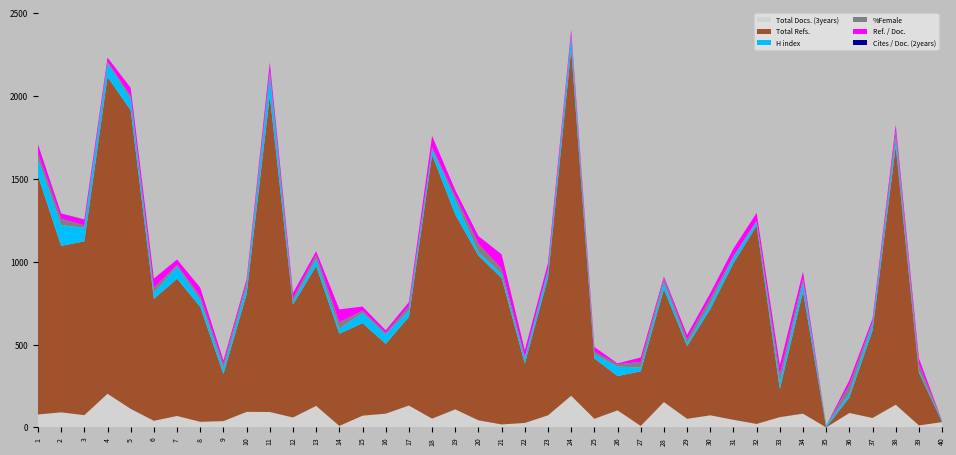

Reading left to right, transcribe all the data shown in this chart.

H index: 1=102	2=125	3=82	4=82	5=70	6=37	7=73	8=41	9=35	10=46	11=121	12=21	13=42	14=30	15=62	16=56	17=39	18=36	19=87	20=21	21=24	22=31	23=42	24=71	25=26	26=57	27=23	28=40	29=16	30=32	31=35	32=23	33=39	34=55	35=11	36=23	37=40	38=49	39=13	40=8
Total Refs.: 1=1440	2=1004	3=1048	4=1911	5=1801	6=735	7=828	8=693	9=284	10=710	11=1908	12=681	13=843	14=556	15=558	16=421	17=535	18=1591	19=1175	20=993	21=883	22=358	23=829	24=2090	25=364	26=207	27=329	28=681	29=438	30=641	31=945	32=1196	33=170	34=736	35=0	36=94	37=528	38=1559	39=318	40=0
Total Docs. (3years): 1=78	2=91	3=74	4=203	5=112	6=40	7=69	8=34	9=38	10=94	11=93	12=60	13=130	14=9	15=71	16=83	17=132	18=53	19=109	20=43	21=18	22=27	23=73	24=191	25=52	26=103	27=9	28=153	29=52	30=73	31=46	32=21	33=62	34=83	35=0	36=87	37=57	38=137	39=12	40=32
%Female: 1=33	2=38	3=15	4=11	5=15	6=30	7=10	8=22	9=24	10=26	11=30	12=16	13=25	14=38	15=13	16=10	17=25	18=9	19=24	20=50	21=31	22=11	23=12	24=19	25=15	26=14	27=34	28=23	29=25	30=32	31=8	32=7	33=46	34=24	35=0	36=52	37=11	38=43	39=37	40=0
Ref. / Doc.: 1=53	2=31	3=34	4=24	5=50	6=56	7=33	8=53	9=23	10=19	11=48	12=33	13=23	14=79	15=25	16=16	17=25	18=69	19=37	20=47	21=88	22=39	23=36	24=28	25=28	26=5	27=27	28=13	29=27	30=32	31=45	32=47	33=59	34=42	35=0	36=29	37=21	38=37	39=37	40=0
Cites / Doc. (2years): 1=1	2=1	3=1	4=0	5=0	6=0	7=0	8=0	9=0	10=0	11=1	12=0	13=0	14=0	15=0	16=0	17=0	18=0	19=0	20=0	21=0	22=0	23=0	24=0	25=0	26=0	27=0	28=0	29=0	30=0	31=0	32=0	33=0	34=0	35=0	36=0	37=0	38=0	39=0	40=0